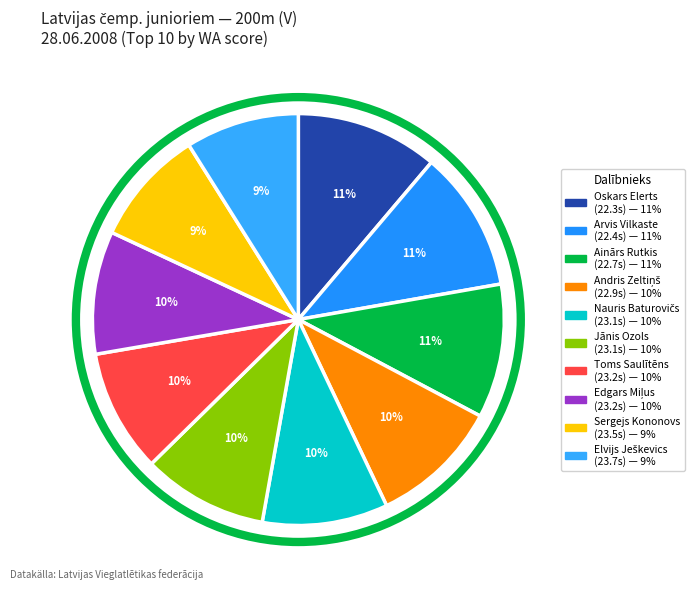

What is the largest slice in the pie chart?

1